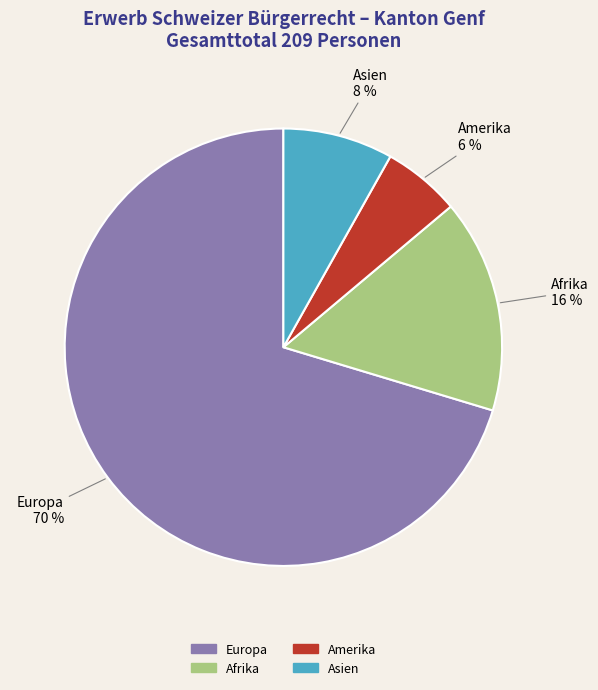

Which has a higher value, Afrika or Amerika?

Afrika